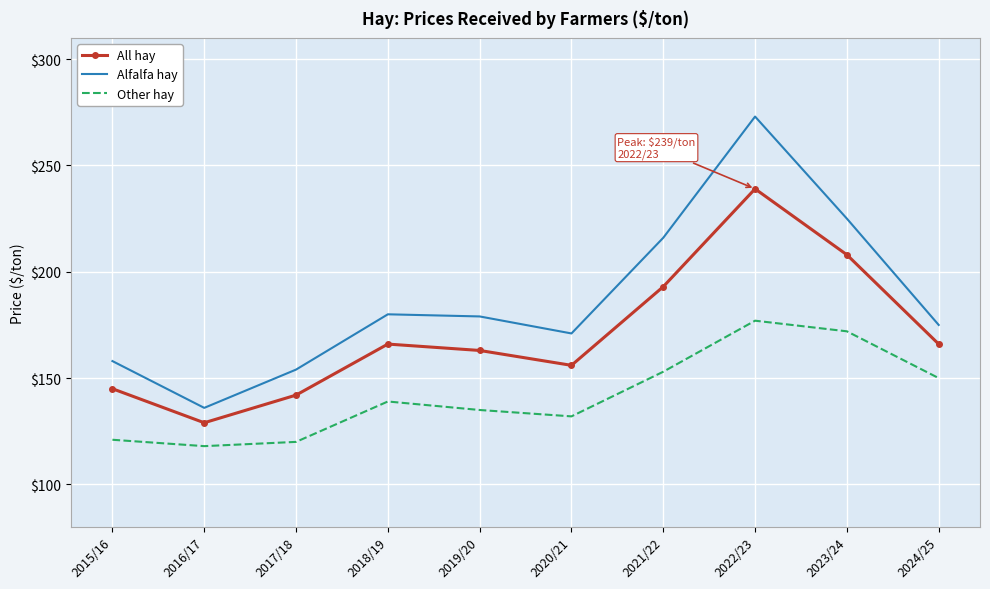

What is the smallest value displayed?

118